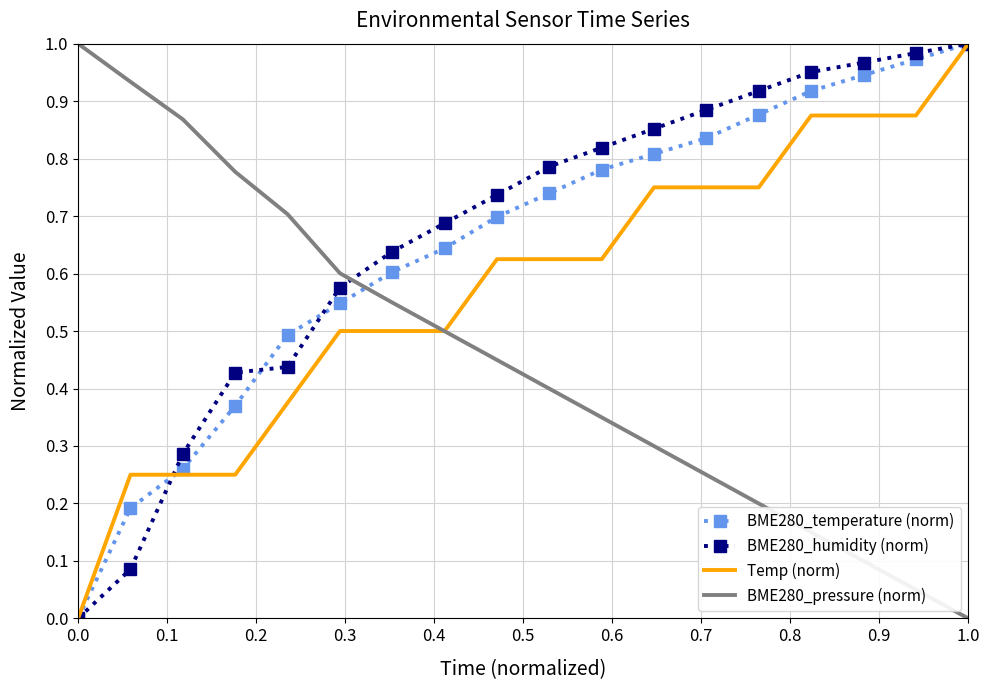

True or false: BME280_pressure (norm) and BME280_temperature (norm) cross at least once.

True